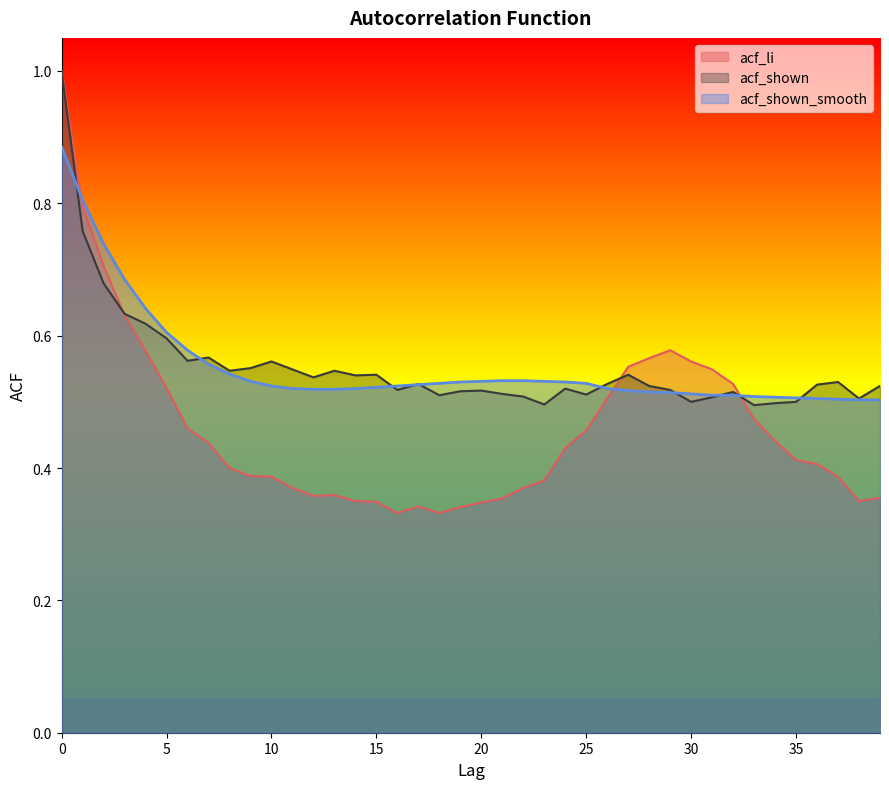

Reading left to right, what are all the values shown in this chart?

acf_li: 1.0	0.8	0.7	0.6	0.6	0.5	0.5	0.4	0.4	0.4	0.4	0.4	0.4	0.4	0.3	0.3	0.3	0.3	0.3	0.3	0.3	0.4	0.4	0.4	0.4	0.5	0.5	0.6	0.6	0.6	0.6	0.5	0.5	0.5	0.4	0.4	0.4	0.4	0.3	0.4
acf_shown: 1.0	0.8	0.7	0.6	0.6	0.6	0.6	0.6	0.5	0.6	0.6	0.5	0.5	0.5	0.5	0.5	0.5	0.5	0.5	0.5	0.5	0.5	0.5	0.5	0.5	0.5	0.5	0.5	0.5	0.5	0.5	0.5	0.5	0.5	0.5	0.5	0.5	0.5	0.5	0.5
acf_shown_smooth: 0.9	0.8	0.7	0.7	0.6	0.6	0.6	0.6	0.5	0.5	0.5	0.5	0.5	0.5	0.5	0.5	0.5	0.5	0.5	0.5	0.5	0.5	0.5	0.5	0.5	0.5	0.5	0.5	0.5	0.5	0.5	0.5	0.5	0.5	0.5	0.5	0.5	0.5	0.5	0.5